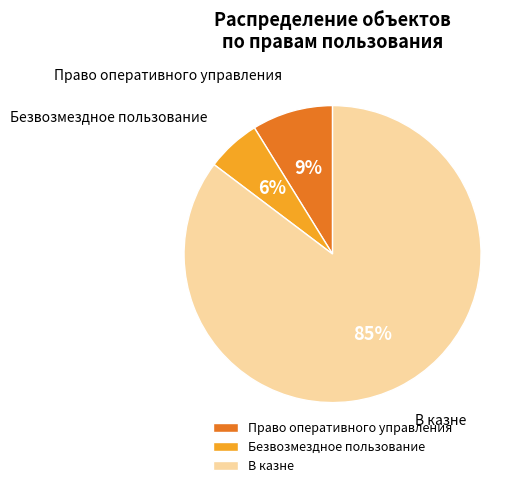

What is the largest slice in the pie chart?

В казне